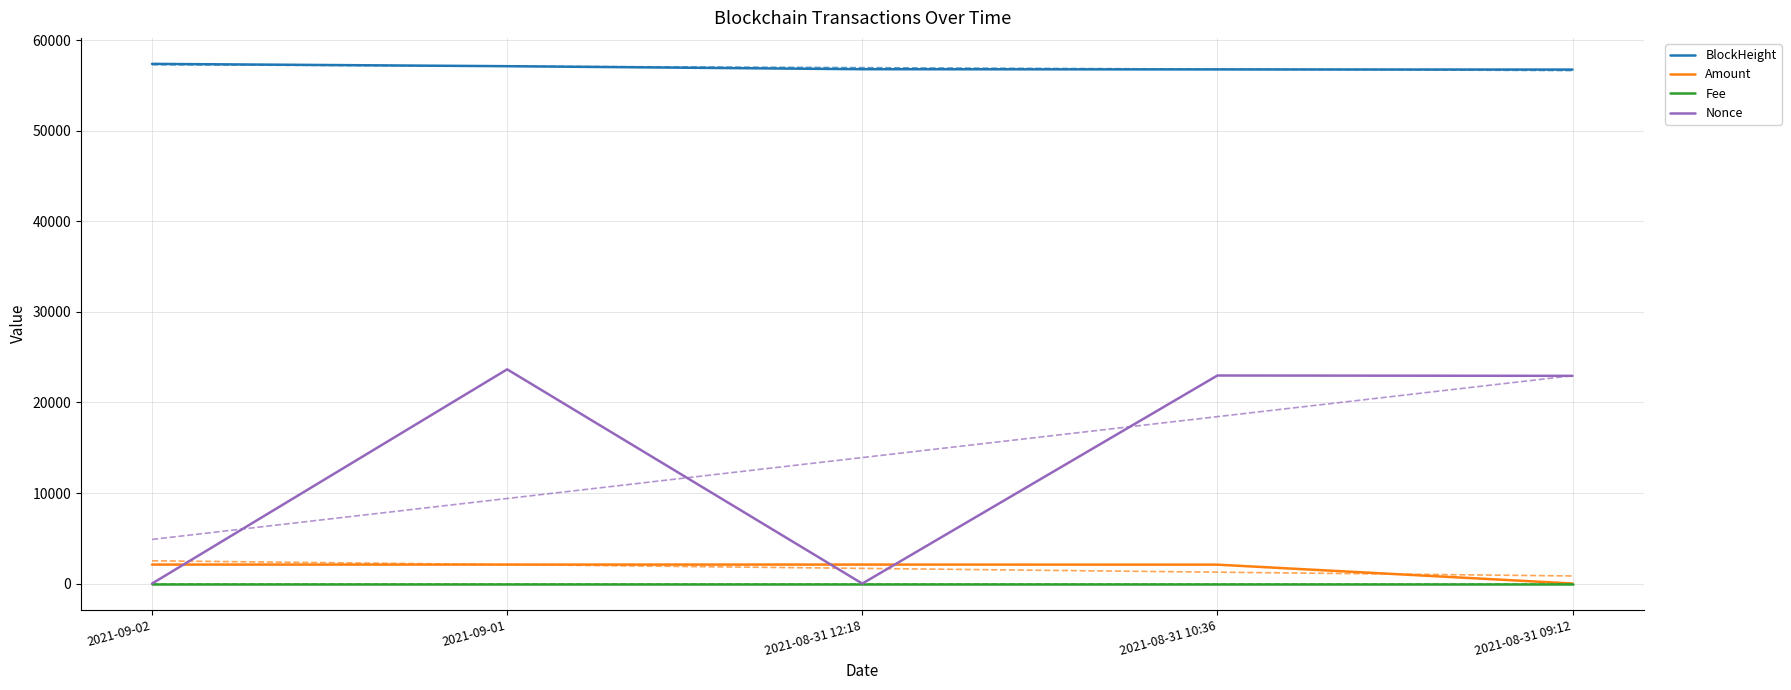

The BlockHeight series shows 35008.5 at 2021-08-31 10:36. True or false?

False